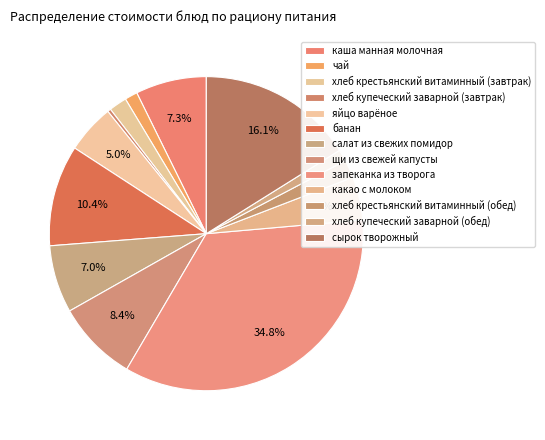

Which category has the smallest portion of the pie?

хлеб купеческий заварной (завтрак)